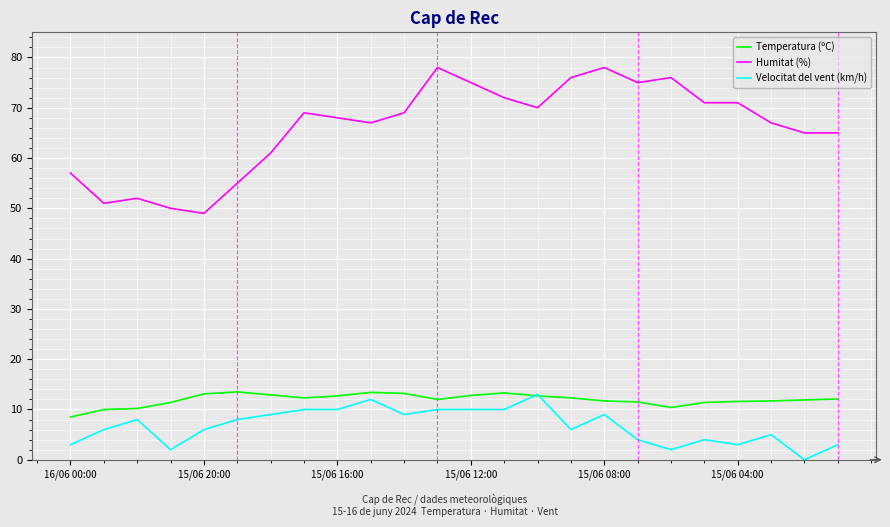

Which series has the largest range (max minus min)?

Humitat (%)